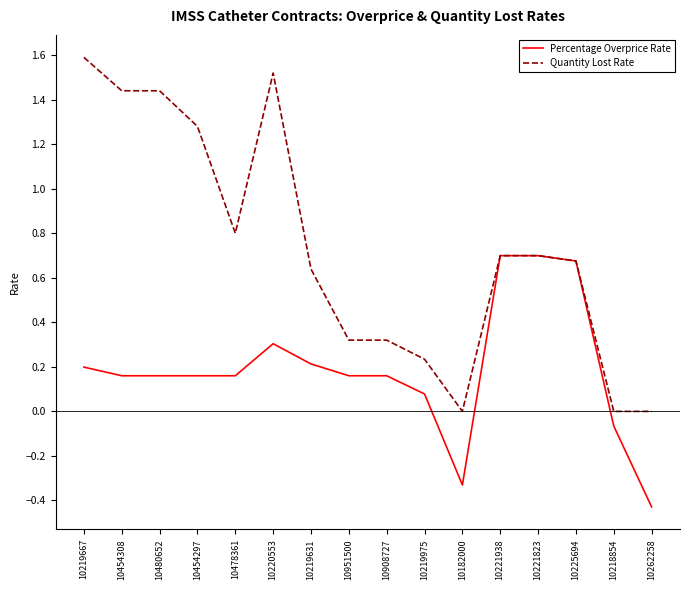

What position from the right is 10182000?

6